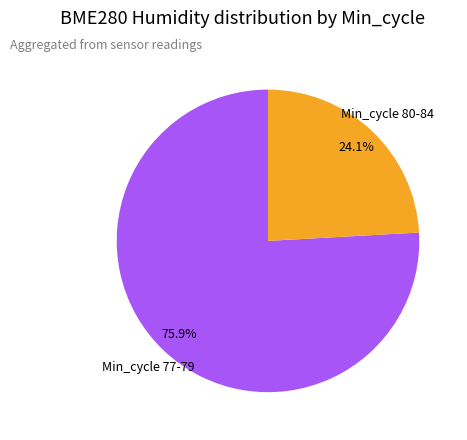

Count the number of slices in the pie.

2